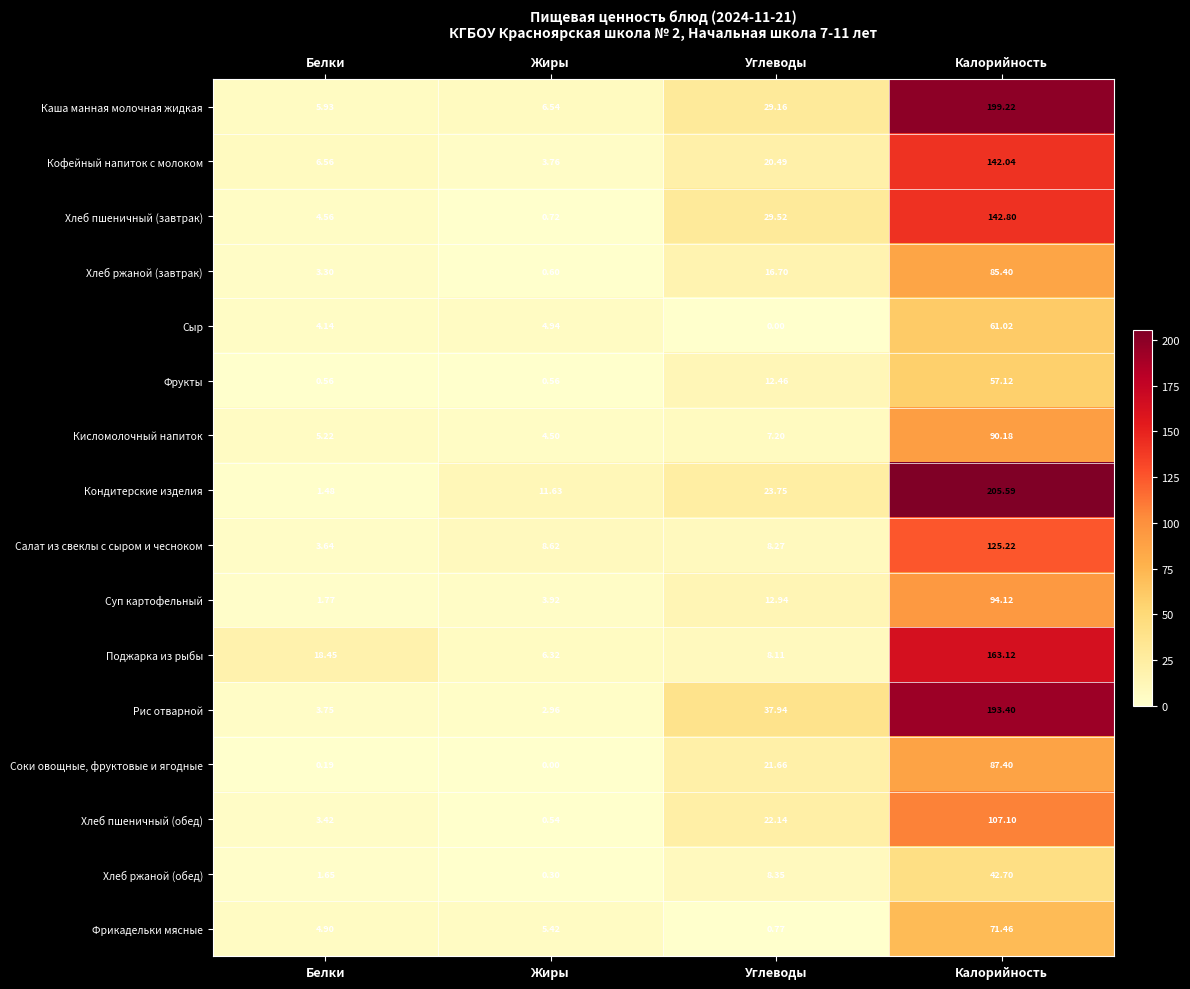

At which category is the sum across all series the highest?

Калорийность